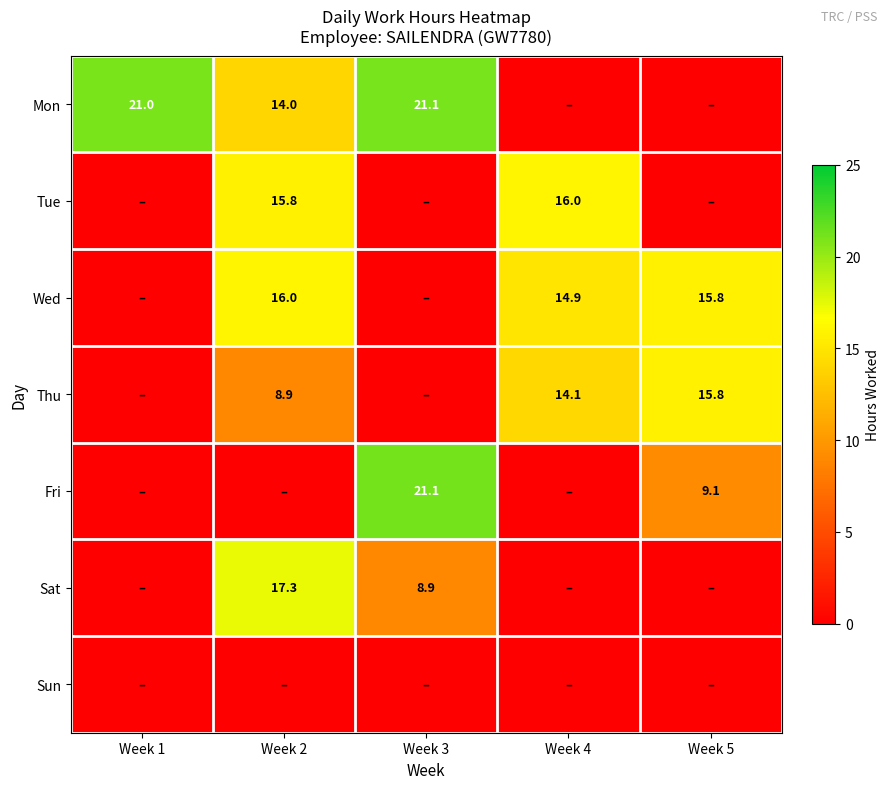

Is it true that Wed equals 9.9 at Week 2?

False